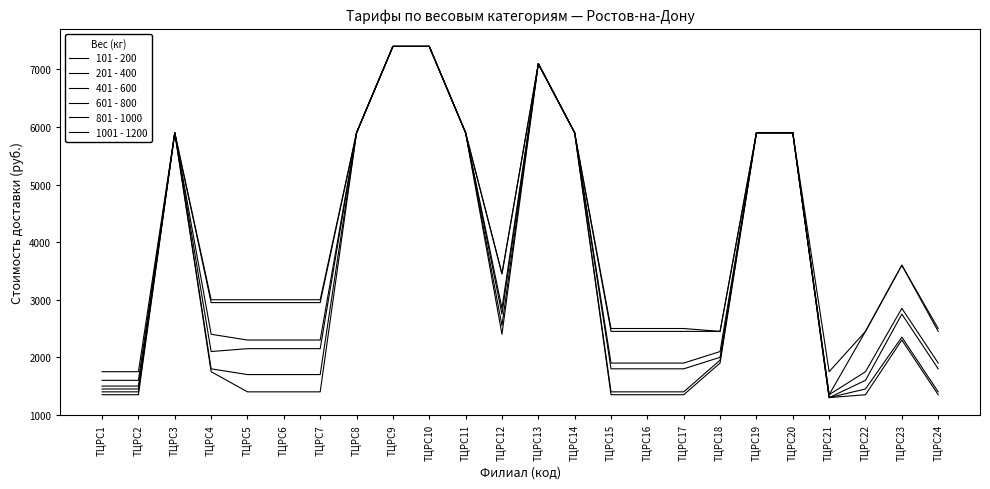

What is the difference between the 401 - 600 values at ТЦРС7 and ТЦРС22?

550